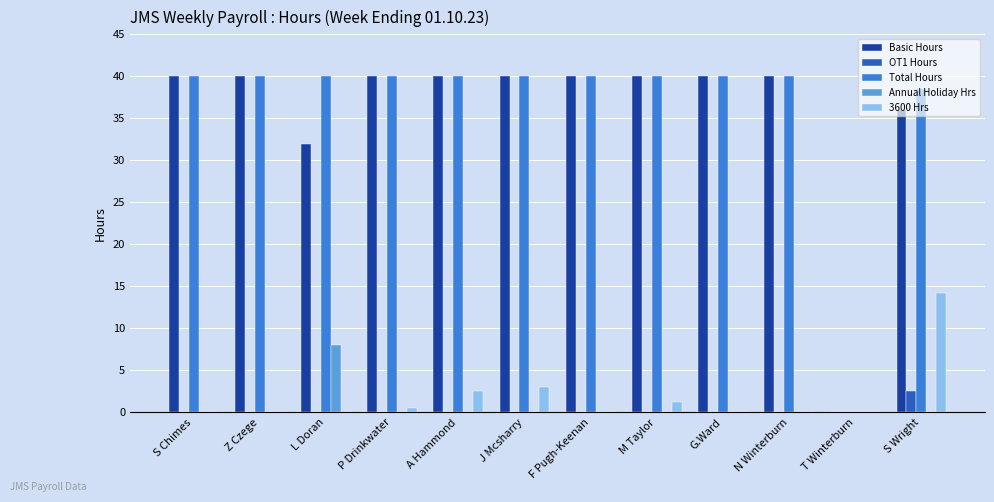

Which category has the highest value in the 3600 Hrs series?

S Wright